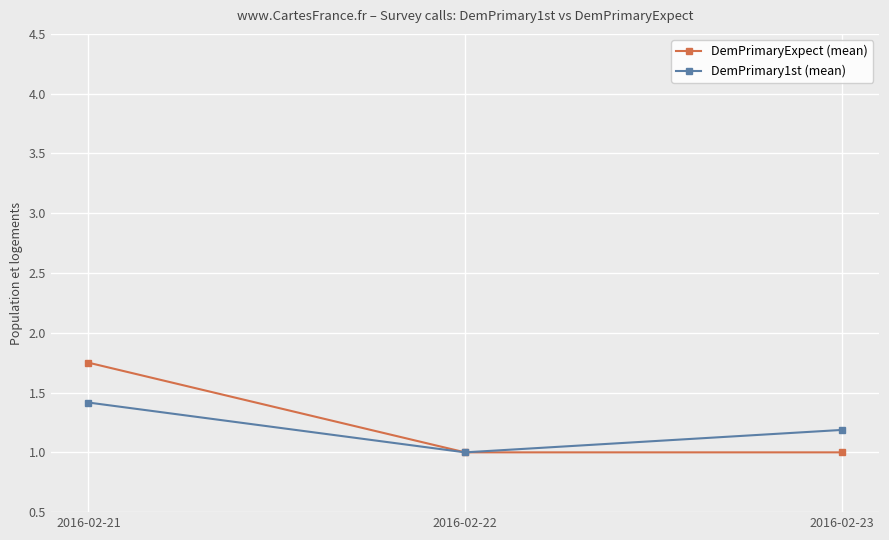

Count the number of data series in this chart.

2